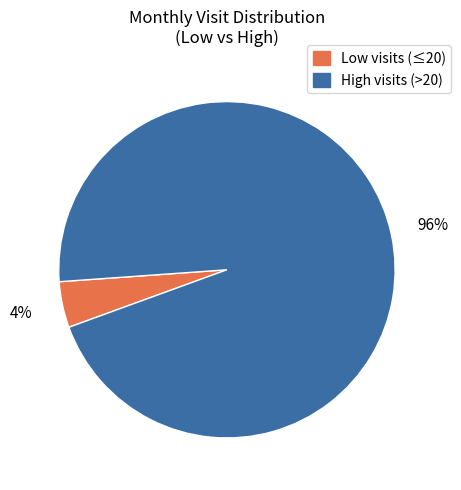

To the nearest percent, what is the average slice percentage?

50%